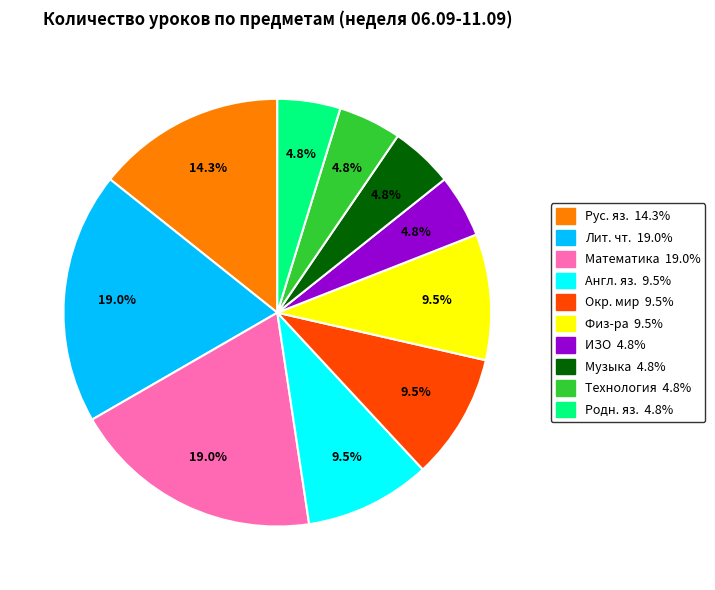

Count the number of slices in the pie.

10